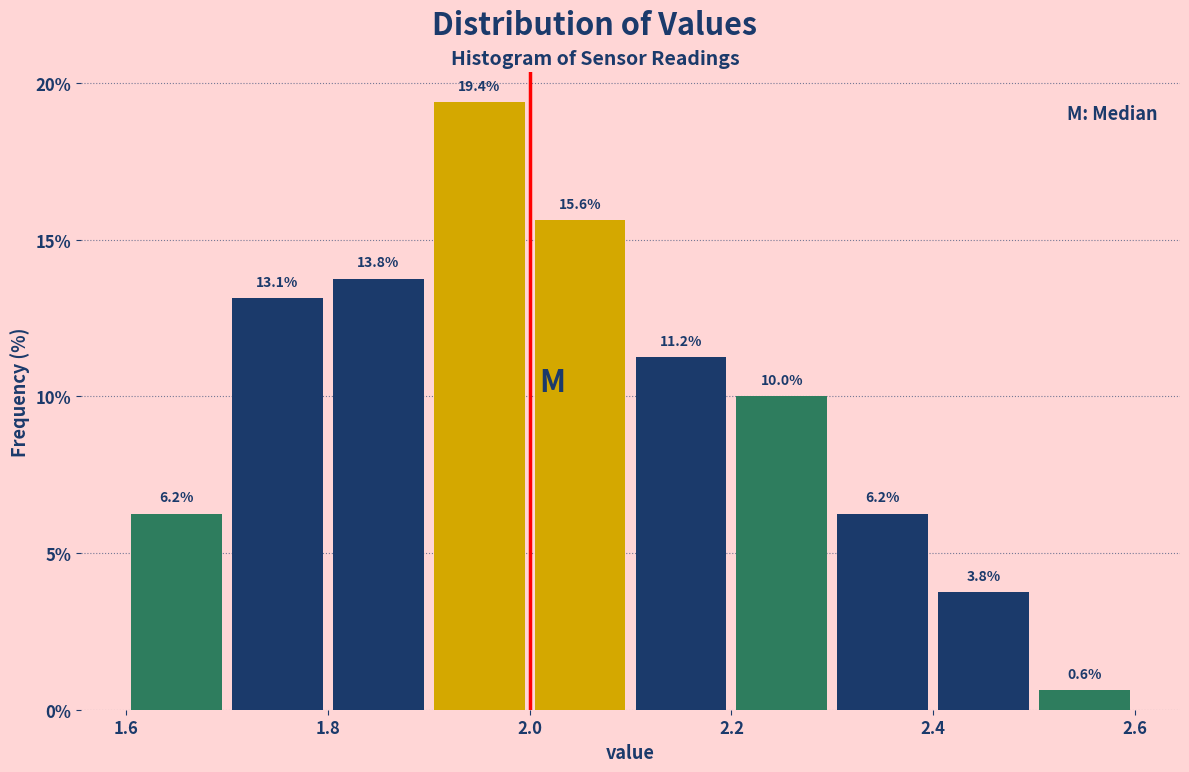

What is the height of the bar covering 2.0 to 2.1 on the x-axis?

15.6